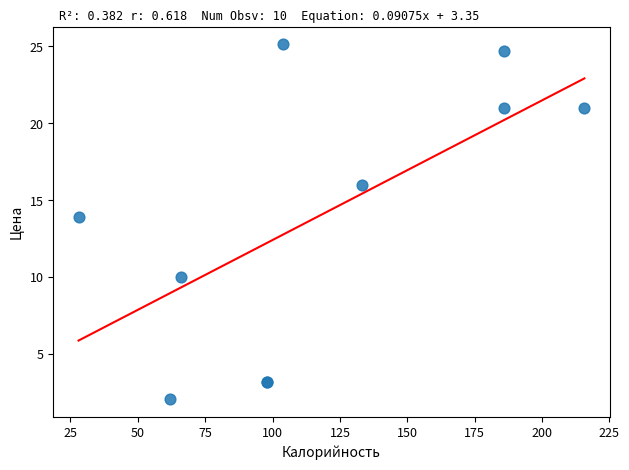

What Y value in the scatter plot is closest to 13?

13.9